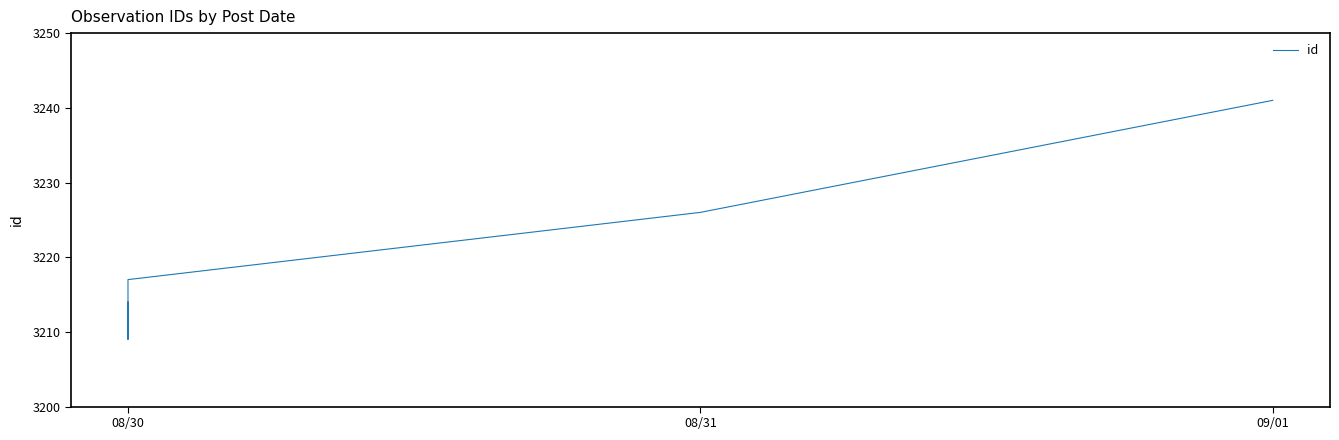

Where is the data nearest to the value 3225?

08/31